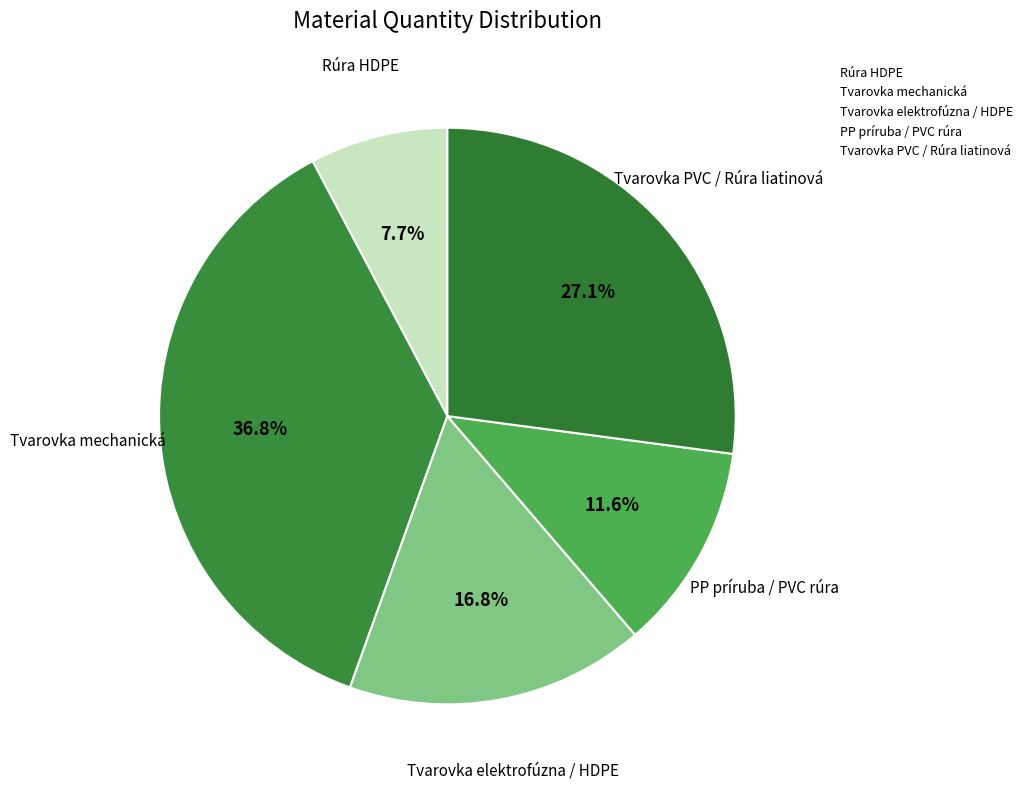

How many slices are in this pie chart?

5